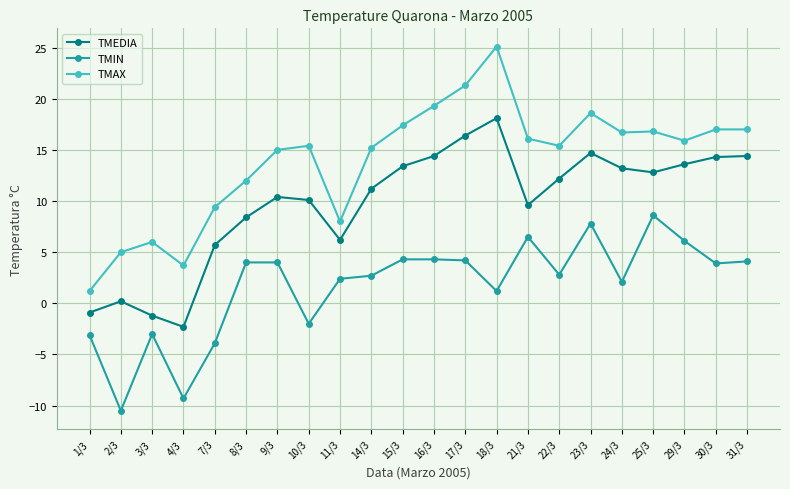

At how many categories does at least one series exceed 21?

2